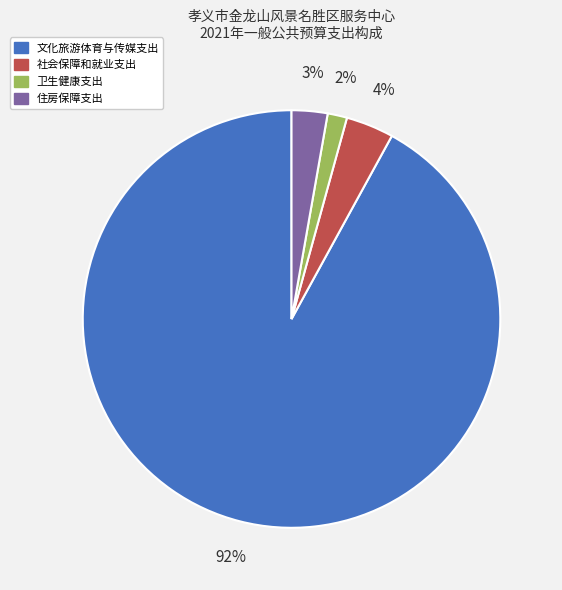

How many segments does this pie chart have?

4